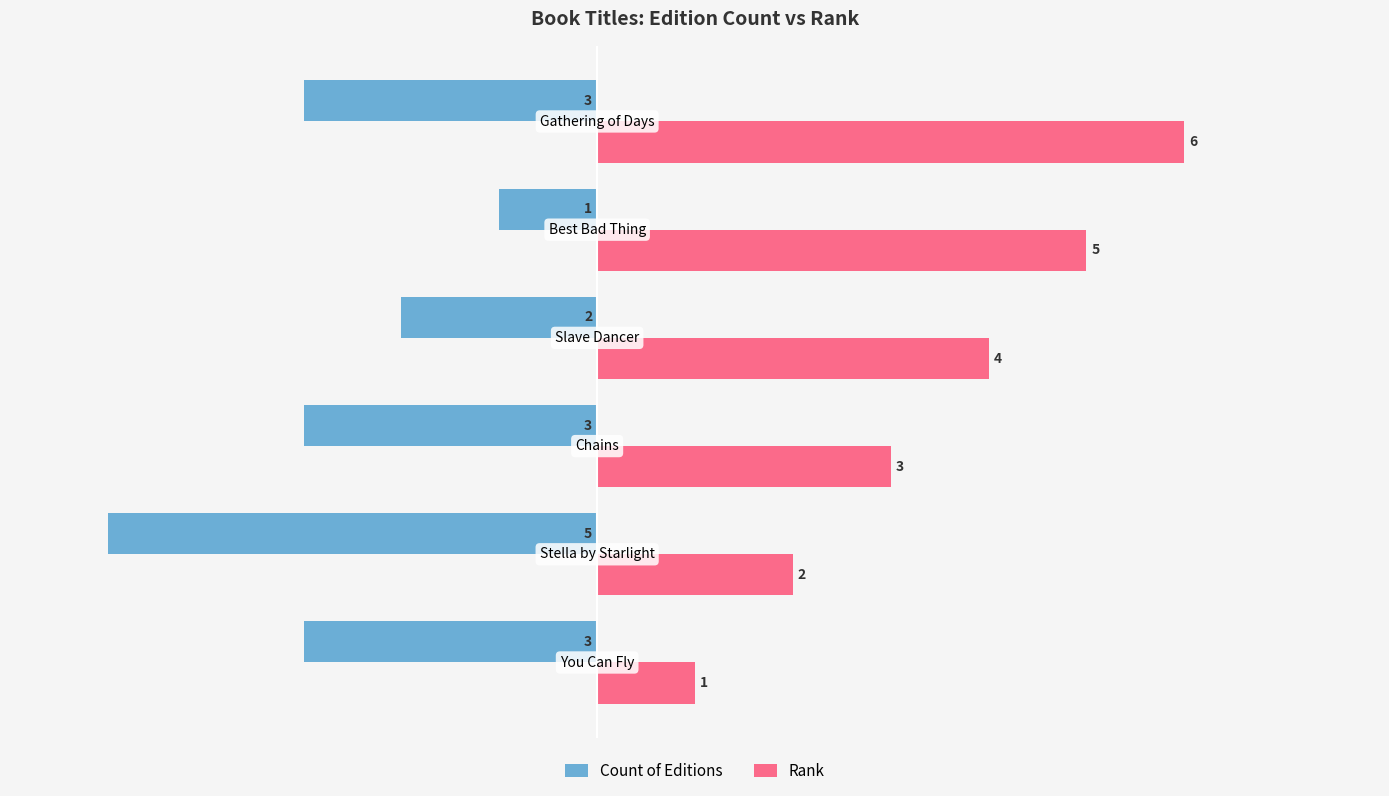

List the series in order of their peak value, highest first.

Rank, Count of Editions